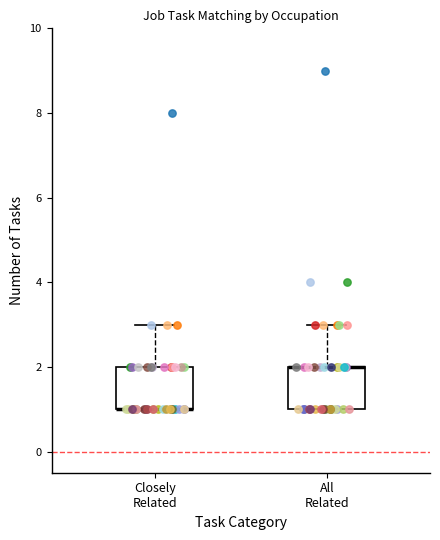

Where is the lower edge of the box for Closely Related on the y-axis? The values are not printed on the chart, so give them approximately, as read against the axis.

1